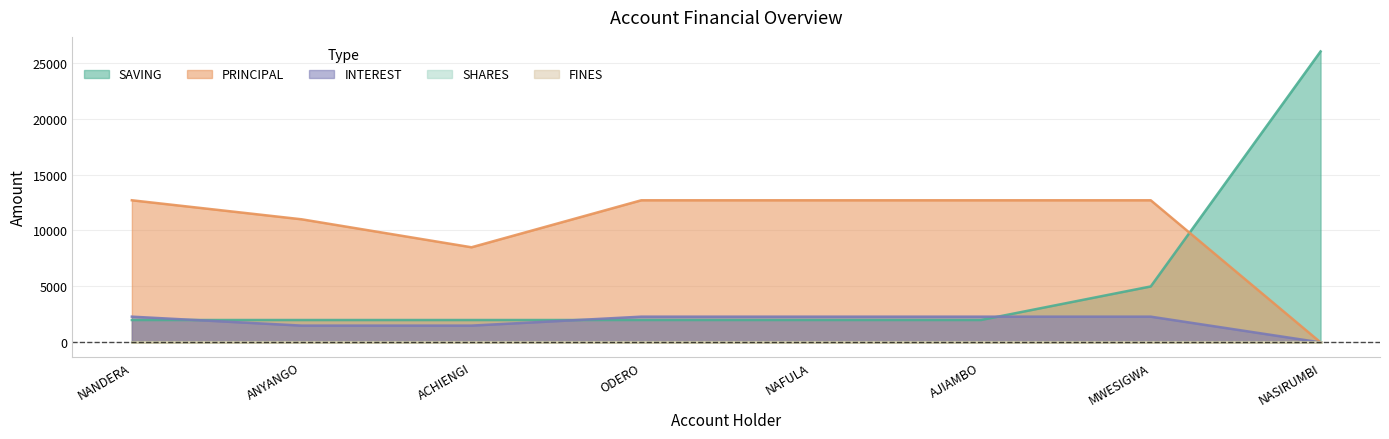

True or false: SAVING has more than 1 points higher than both neighbors.

False